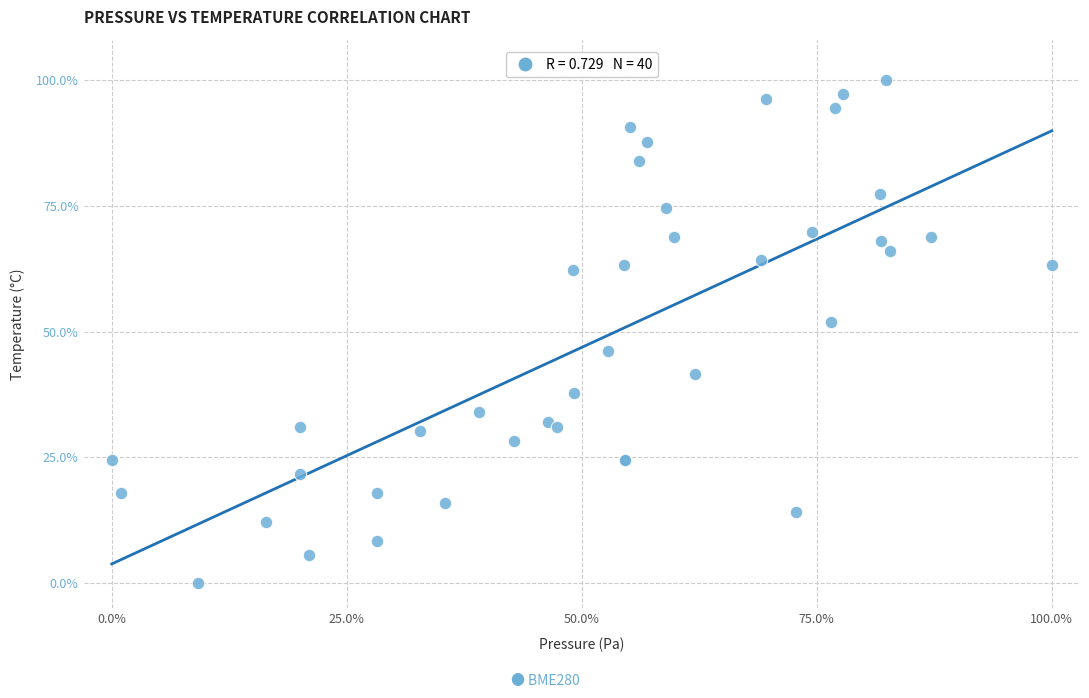

What Y value in the scatter plot is closest to 50?

51.9